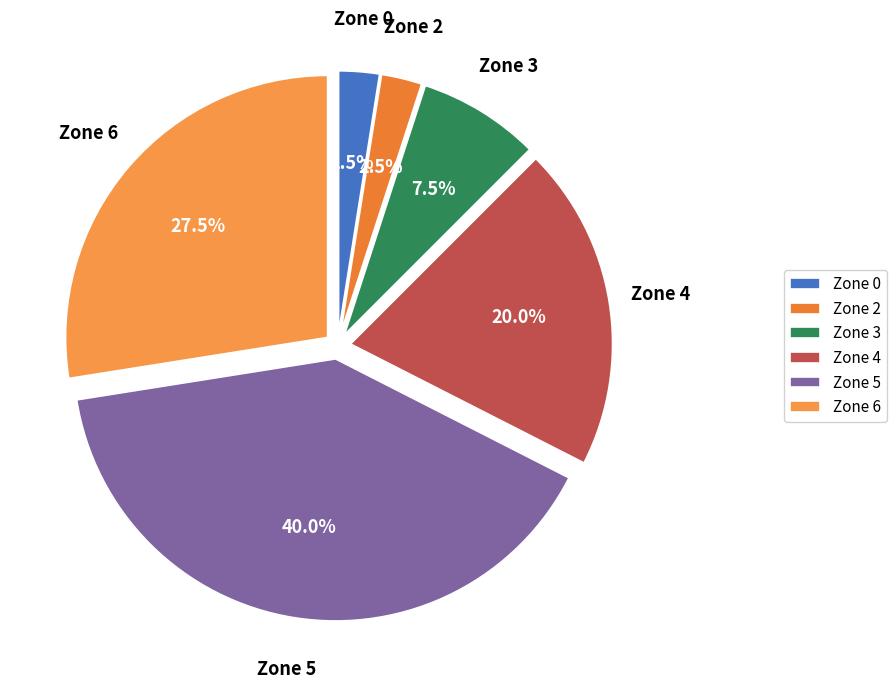

What is the ratio of the value at Zone 6 to the value at Zone 5?

0.7